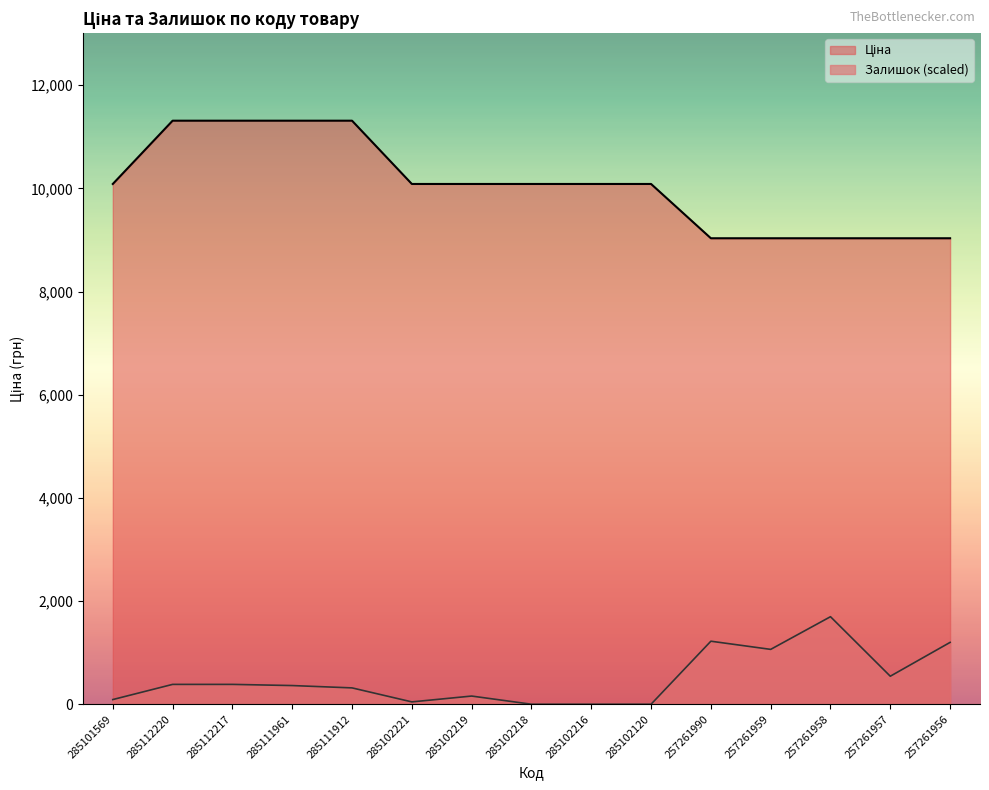

Is it true that Залишок equals 190.0 at 285111912?

False